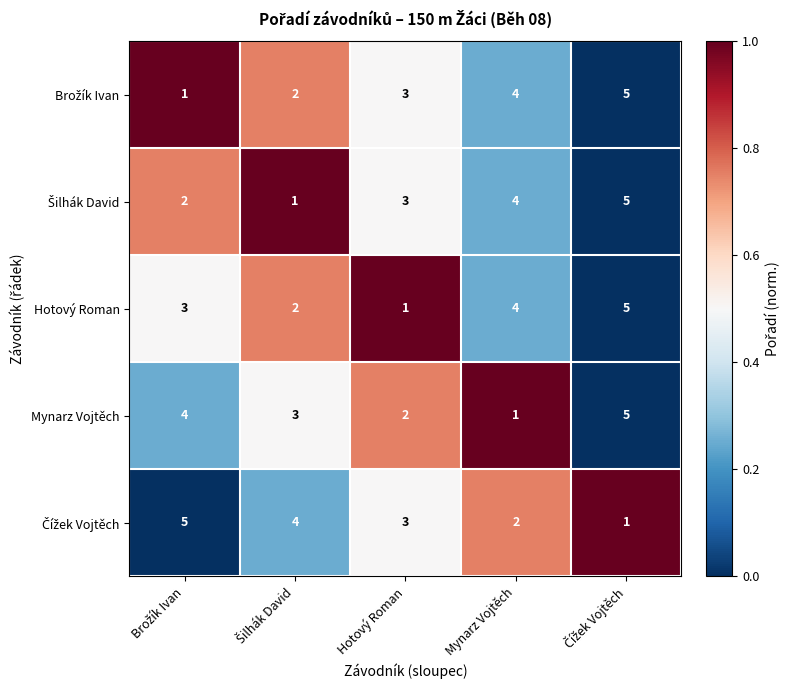

What is the maximum value shown in the chart?

5